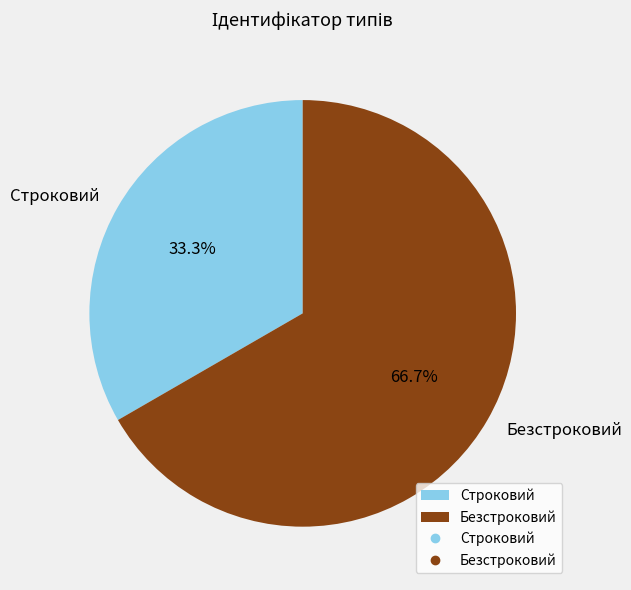

Is it true that Строковий is 33% of the pie?

True